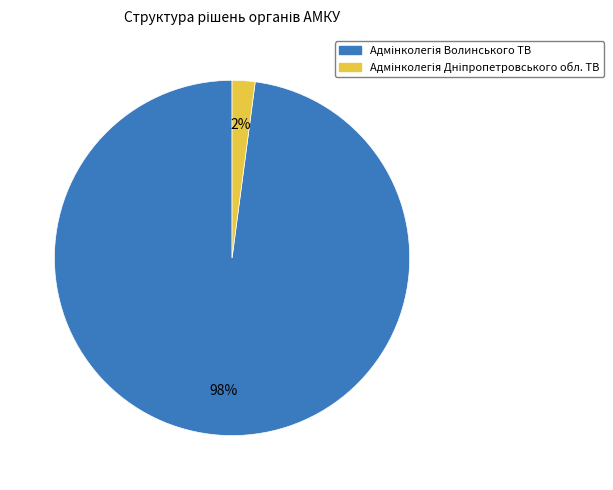

To the nearest percent, what is the average slice percentage?

50%